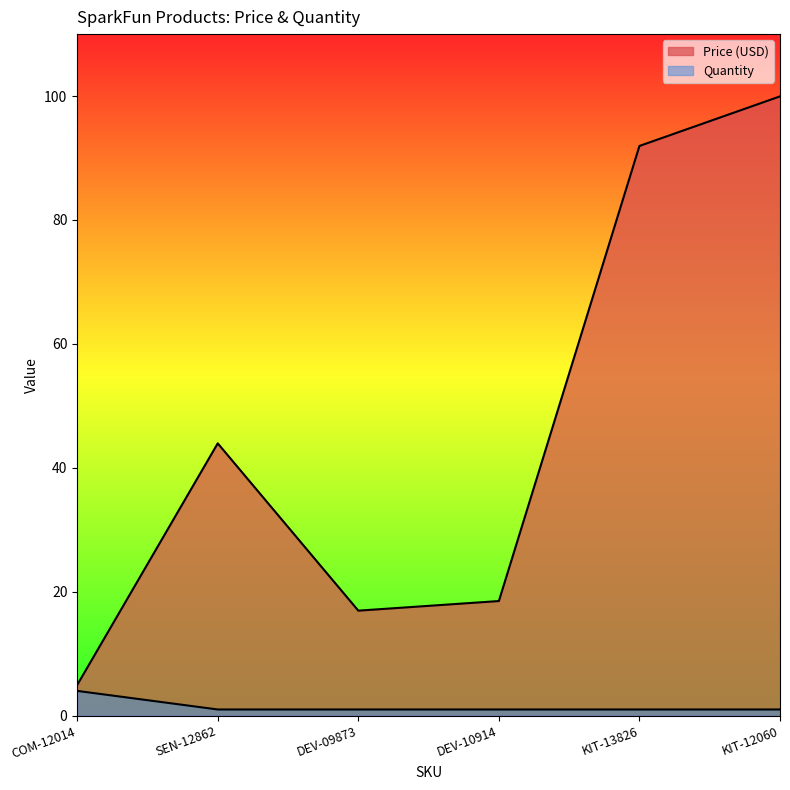

True or false: Quantity and Price (USD) cross at least once.

False